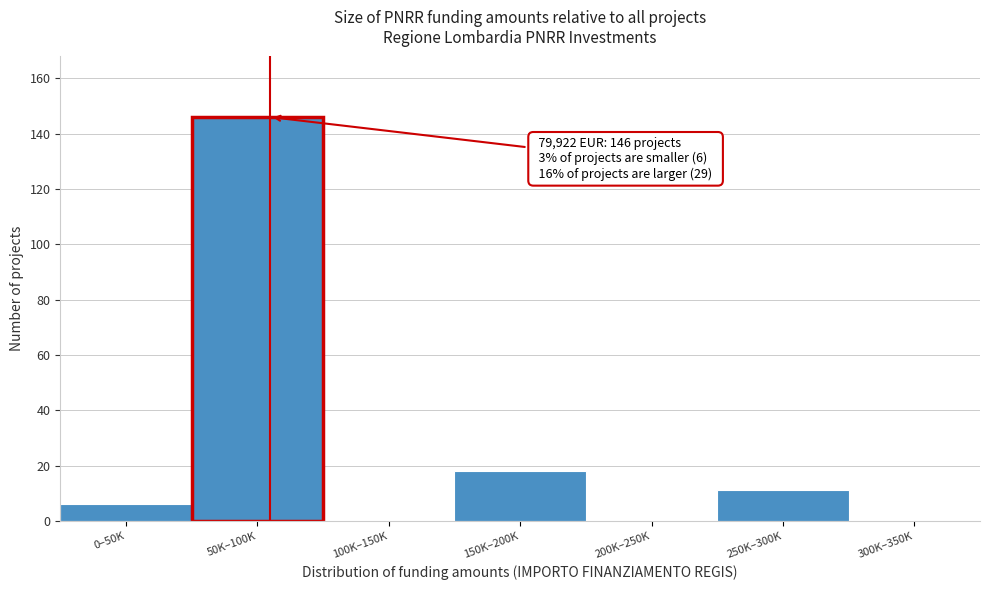

Reading left to right, transcribe all the data shown in this chart.

0–50K=6	50K–100K=146	100K–150K=0	150K–200K=18	200K–250K=0	250K–300K=11	300K–350K=0